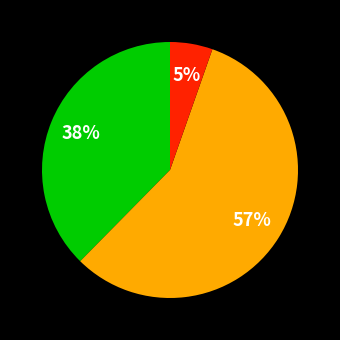

To the nearest percent, what is the difference between the largest and smallest slice percentages?

52%